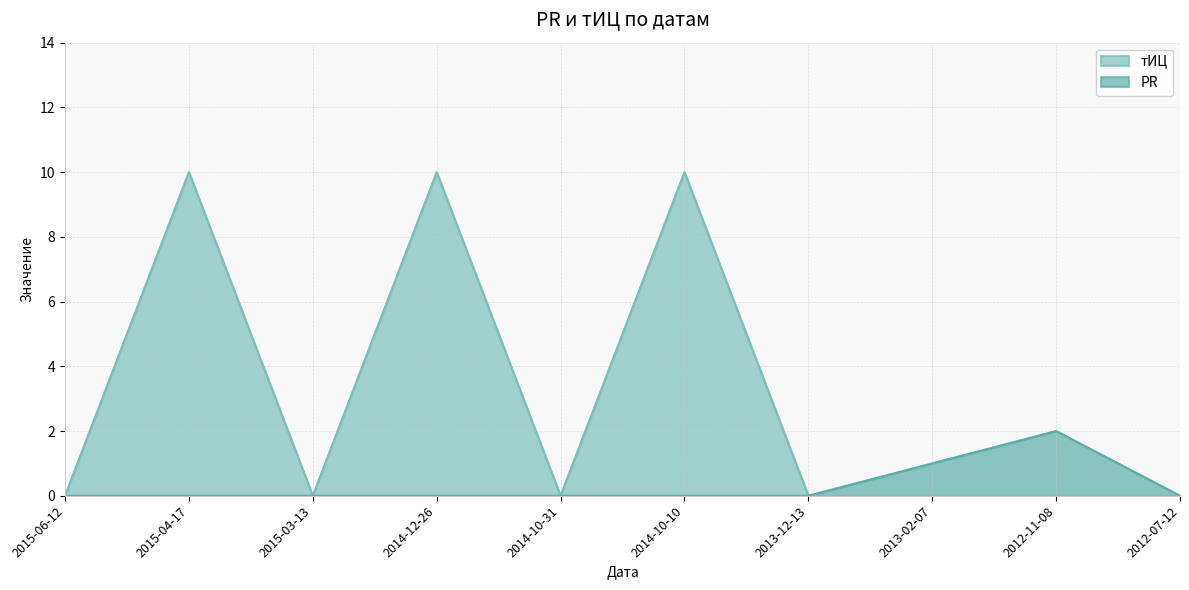

At how many categories does at least one series exceed 6?

3